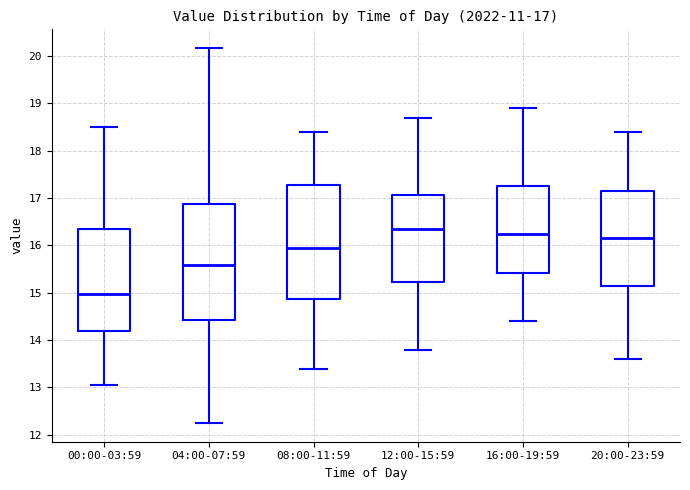

Which box's median line is the highest?

12:00-15:59